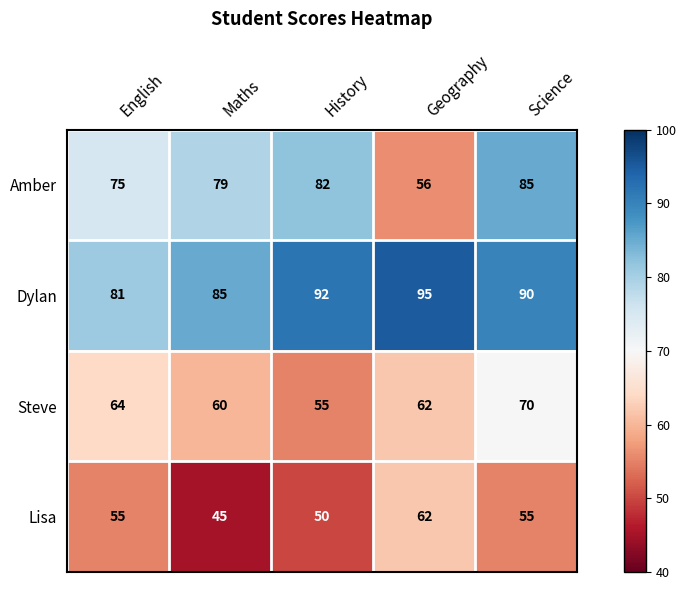

What is the minimum value shown in the chart?

45